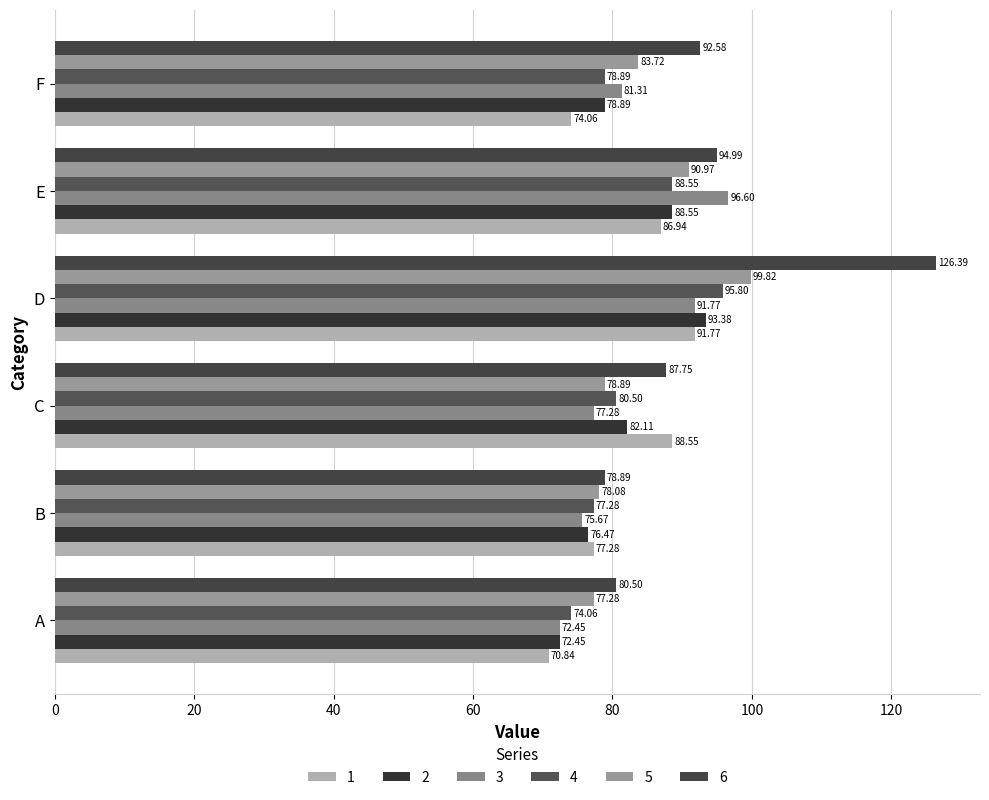

Where is 1 nearest to the value 81?

B